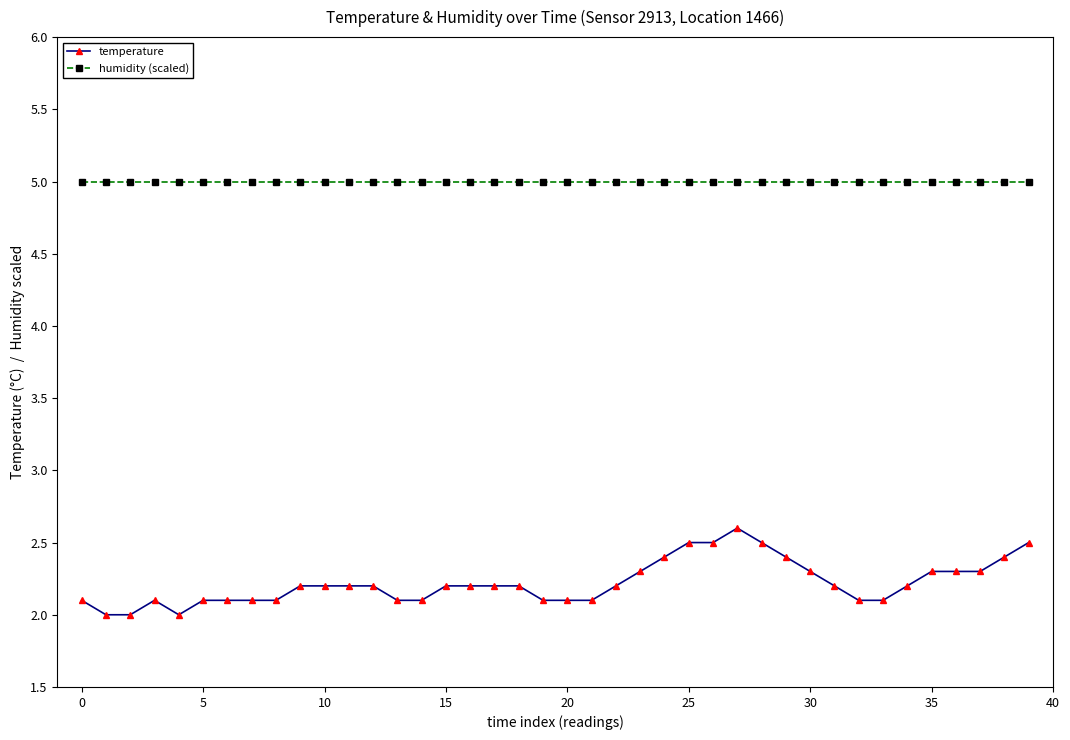

What is the minimum value shown in the chart?

2.0